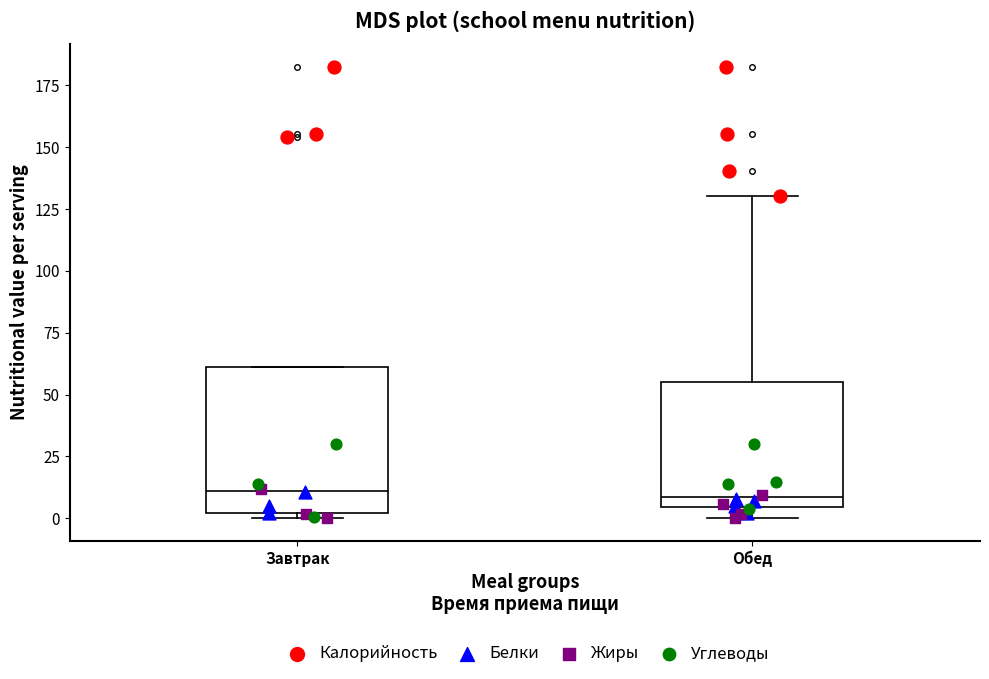

Where is the lower edge of the box for Завтрак on the y-axis? The values are not printed on the chart, so give them approximately, as read against the axis.

0